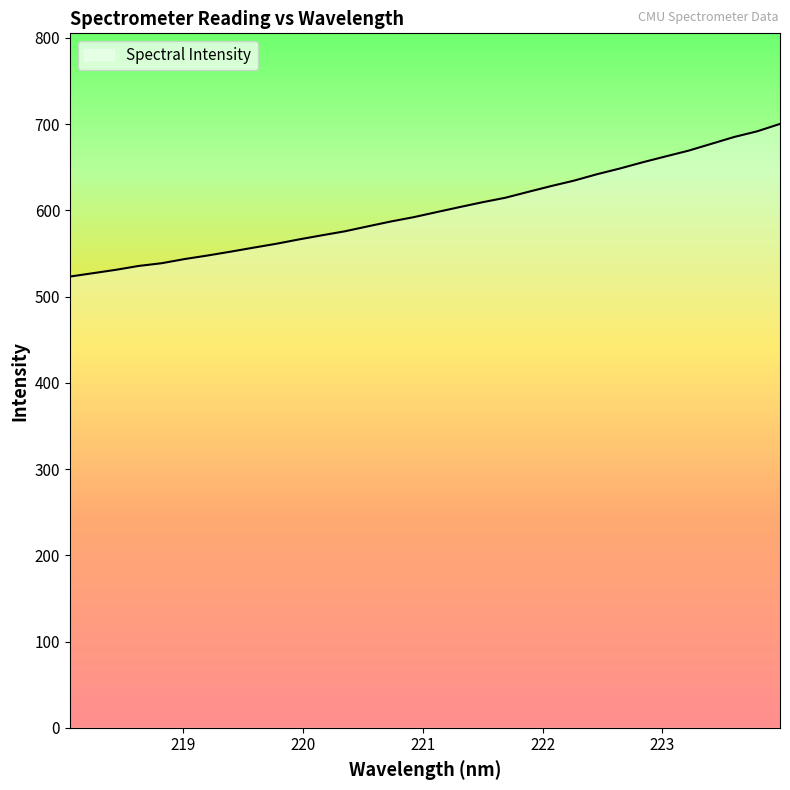

What is the maximum value shown in the chart?

700.3